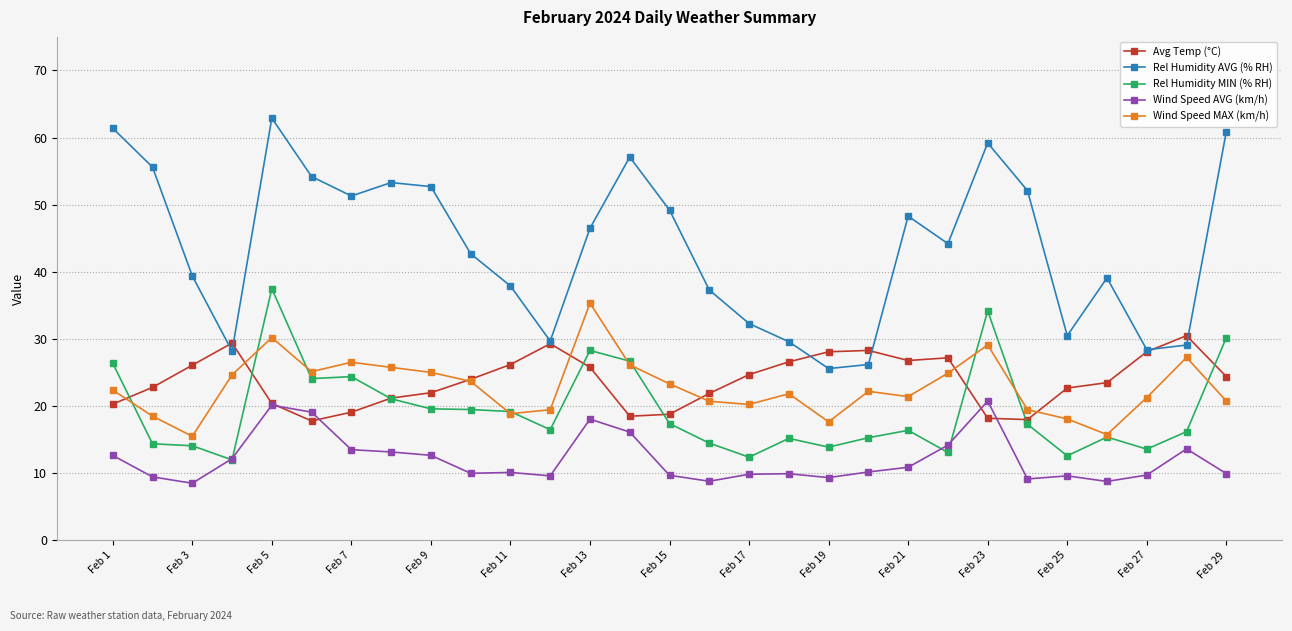

How many lines are shown in the chart?

5